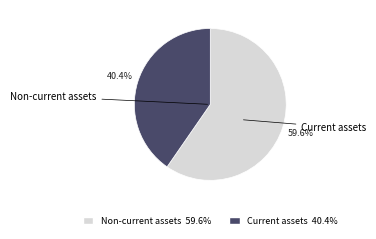

Which category has the biggest portion of the pie?

Non-current assets